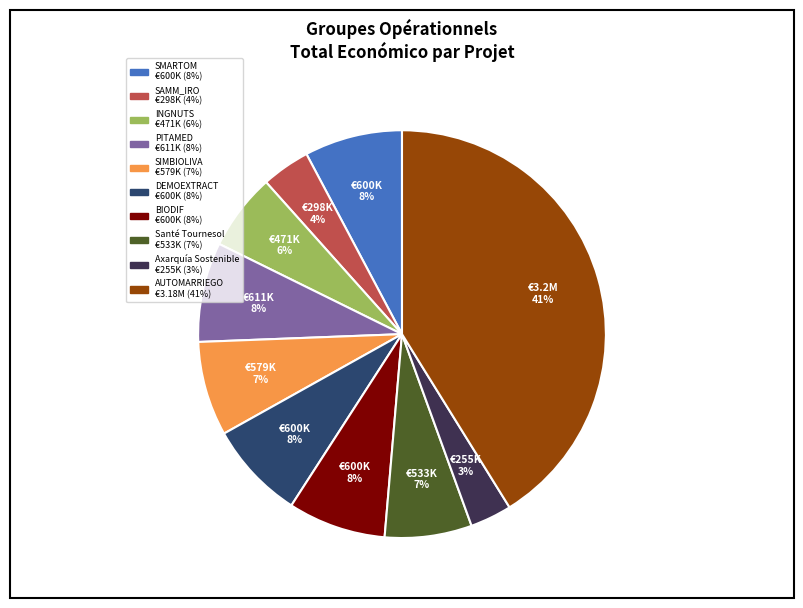

What is the ratio of the value at Santé Tournesol to the value at DEMOEXTRACT?

0.9